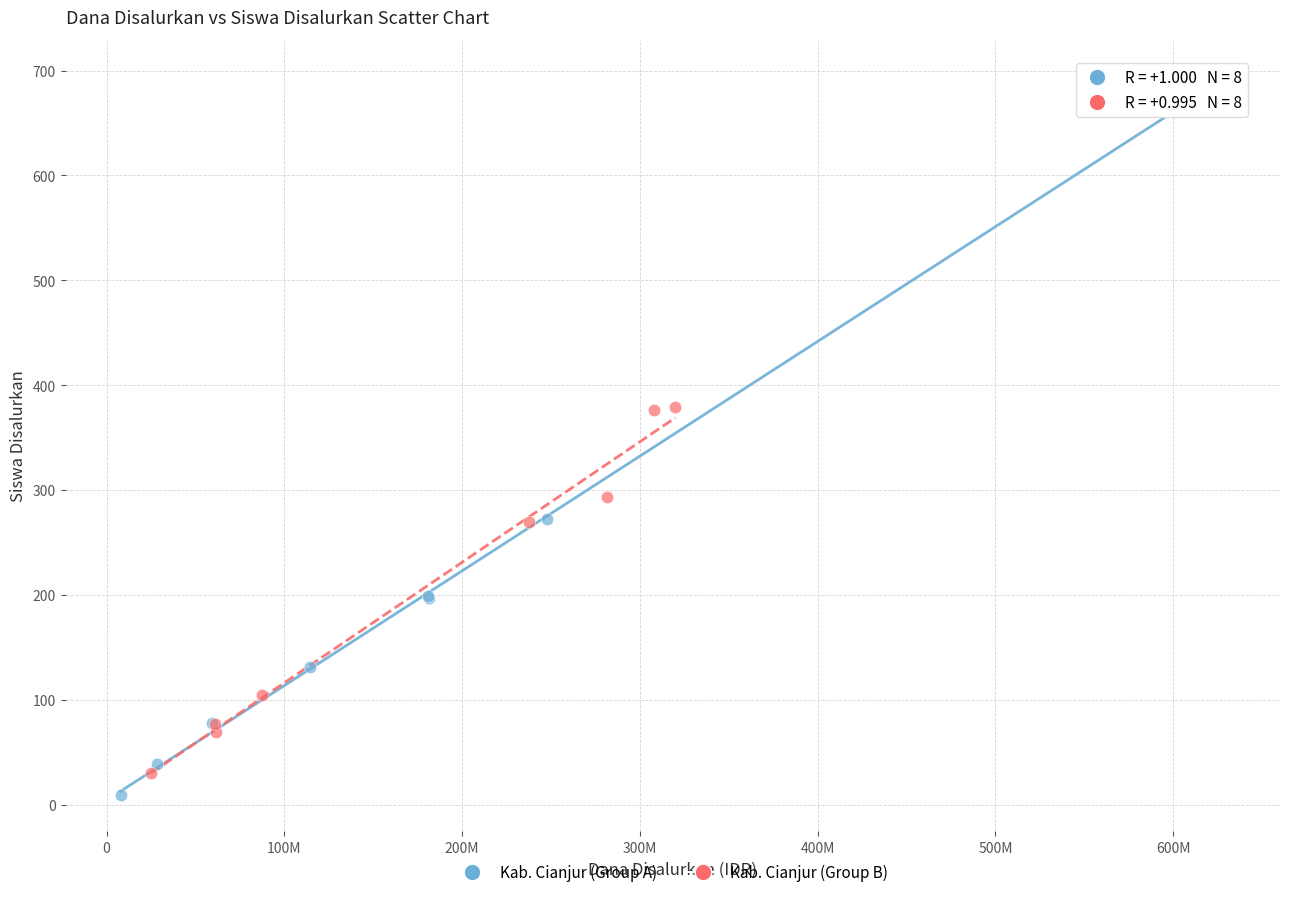

Which series has the widest spread of Y values?

Kab. Cianjur (Group A)